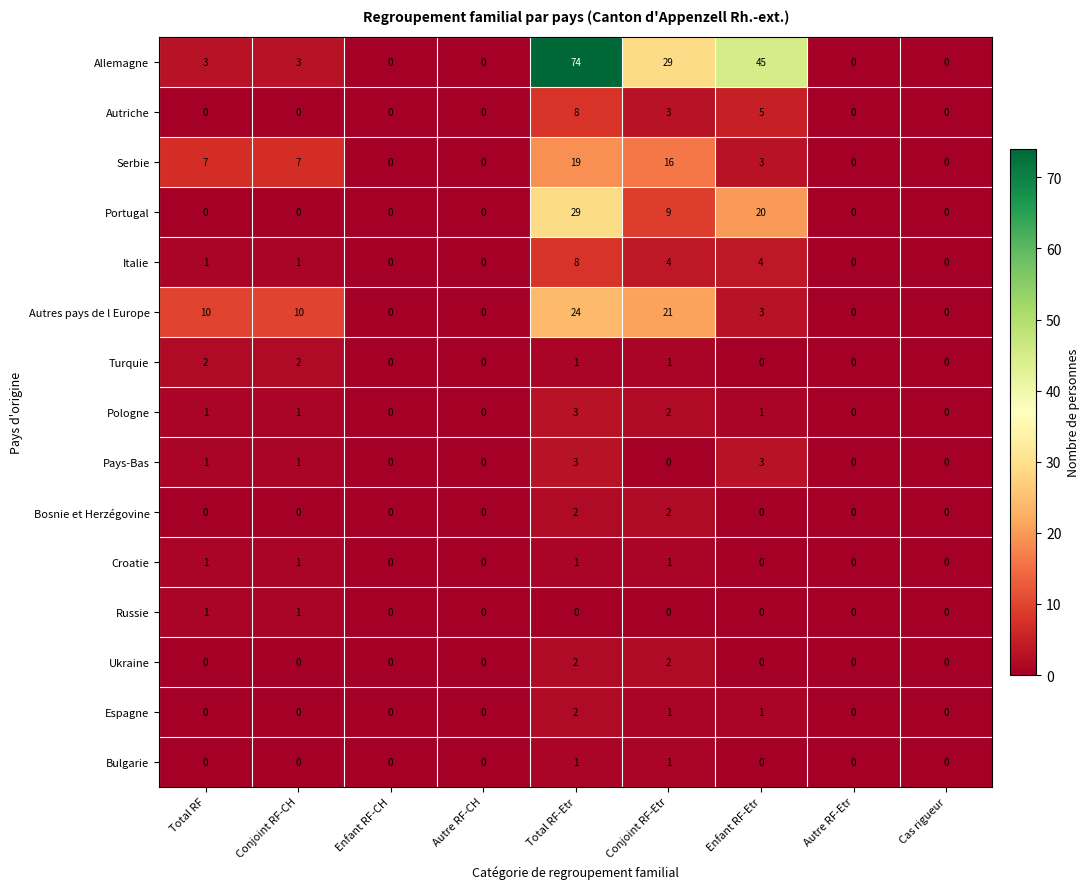

What is the highest value of the Serbie series?

19